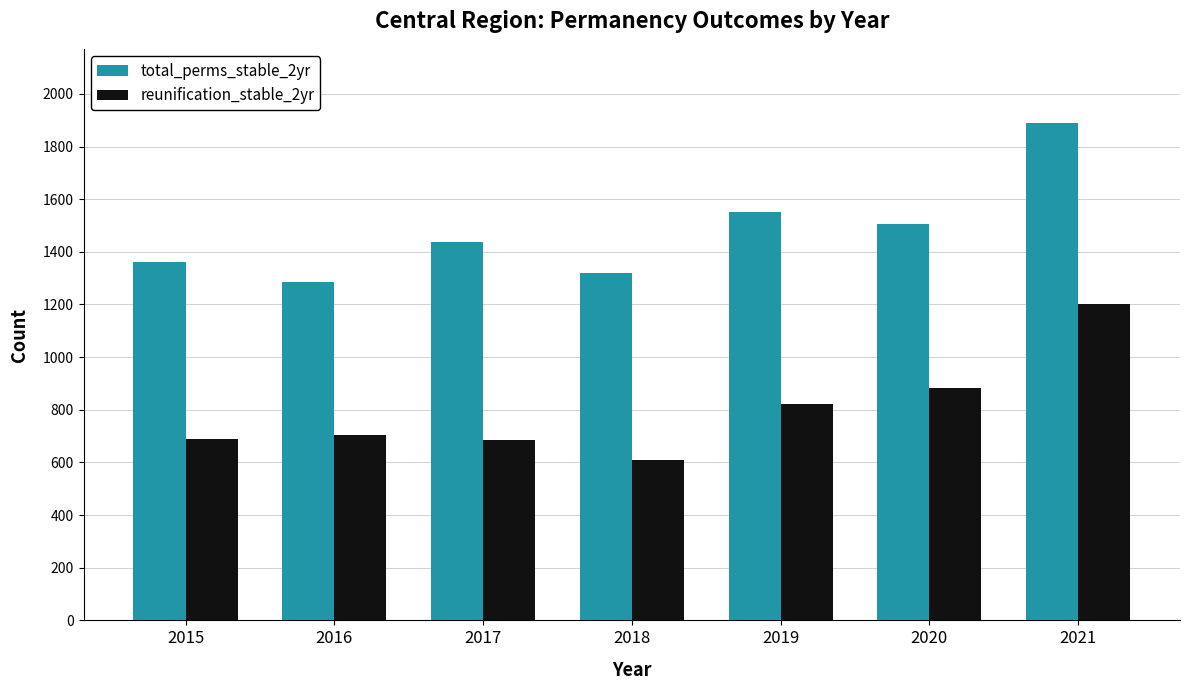

True or false: total_perms_stable_2yr has a value of 1553 at 2019.

True